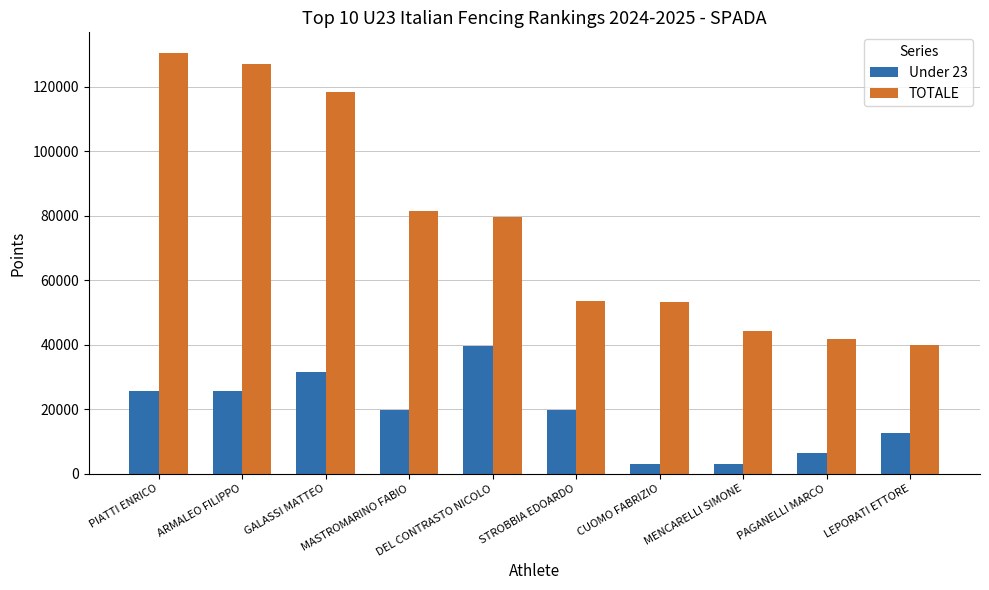

How many series are shown in this chart?

2